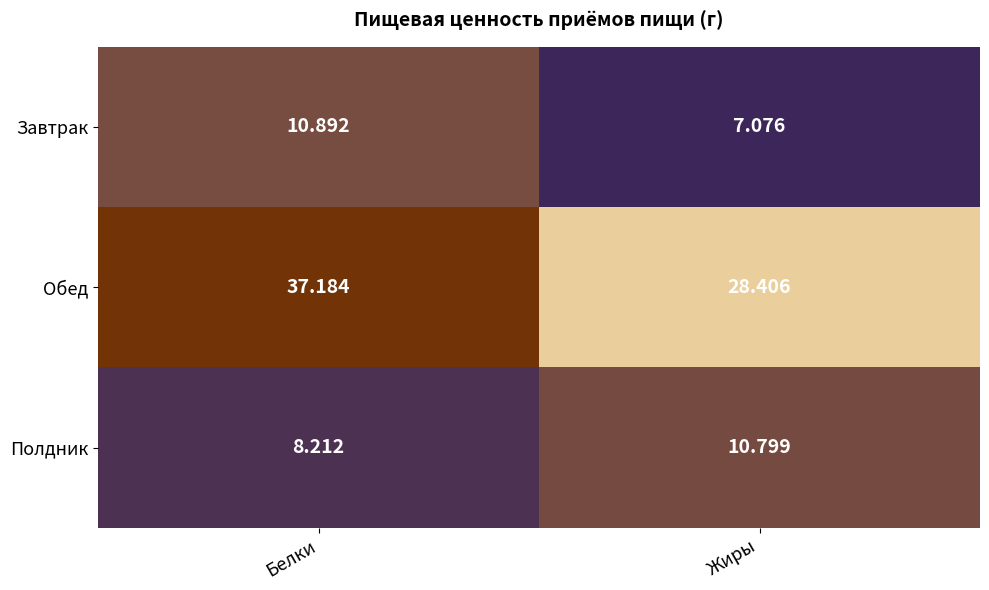

Which series changed the most between Белки and Жиры?

Обед